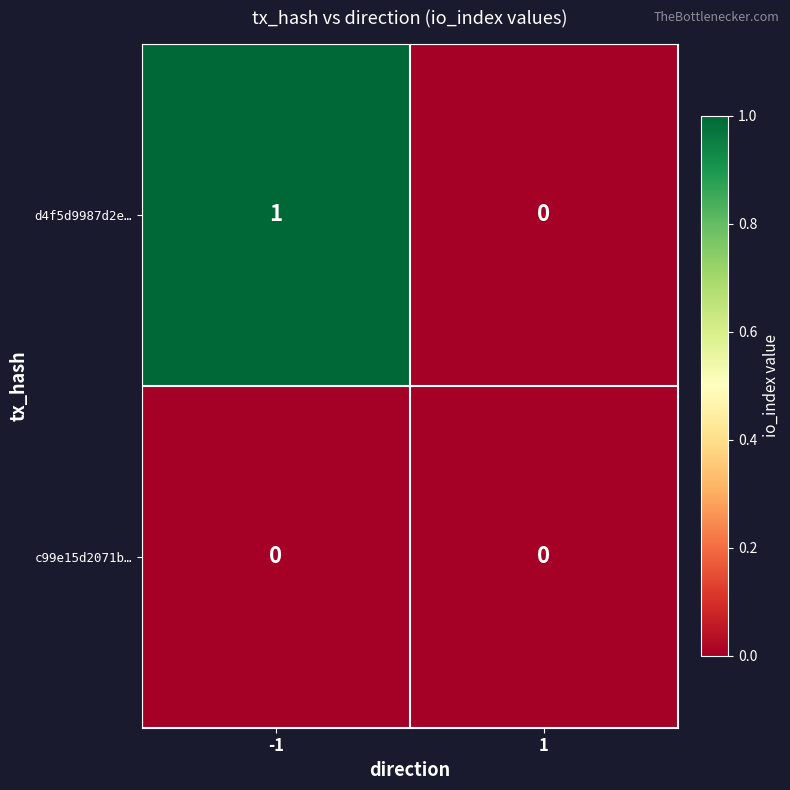

Rank the series at -1 from lowest to highest value.

c99e15d2071b…, d4f5d9987d2e…